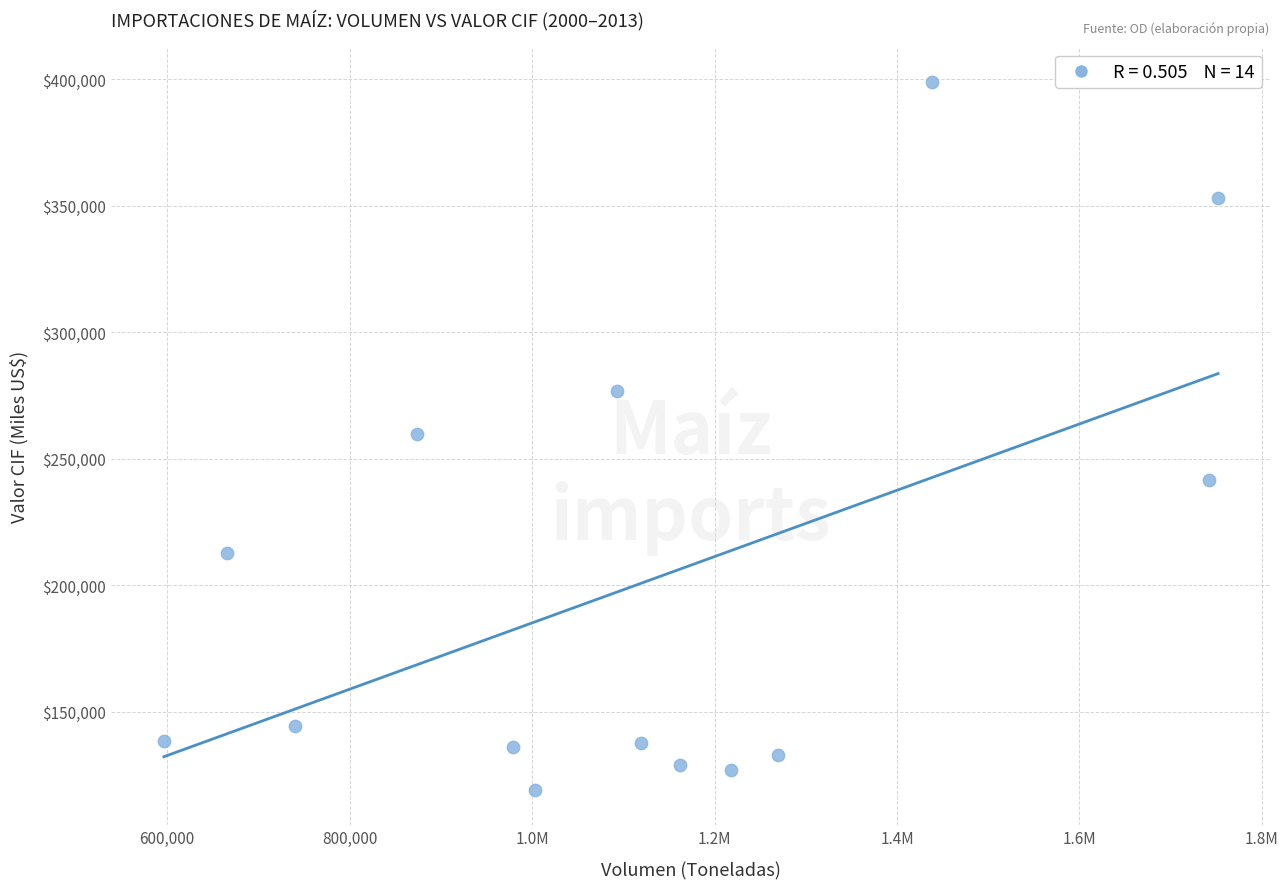

What is the range of Y values (max minus min)?

279796.3